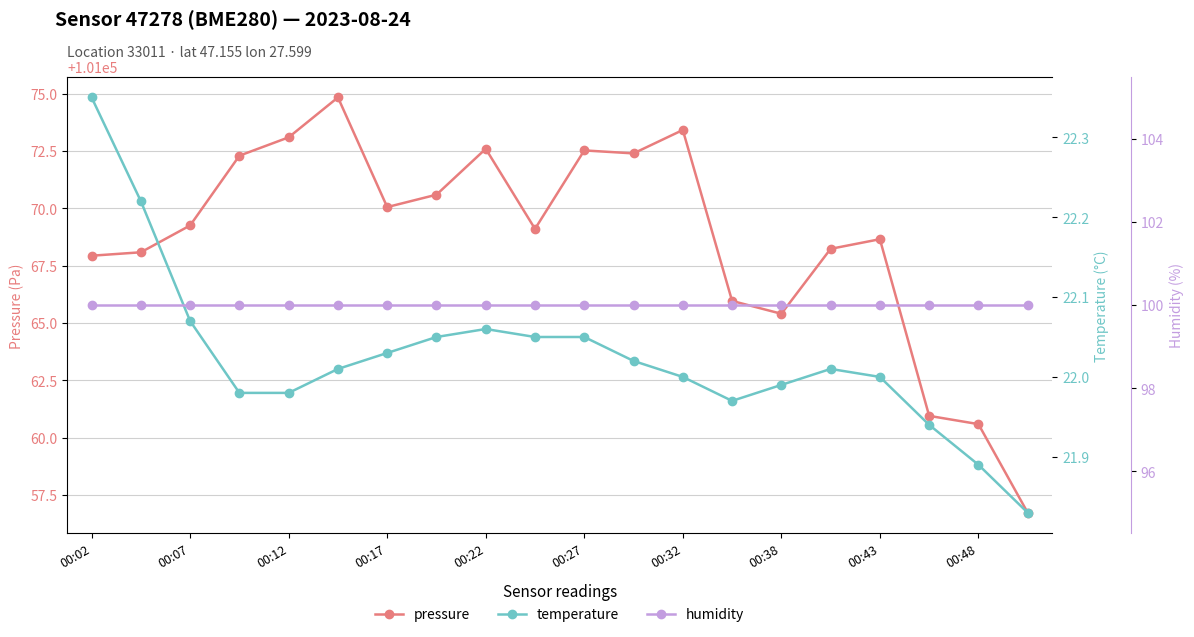

At which label is pressure closest to 101065?

00:38